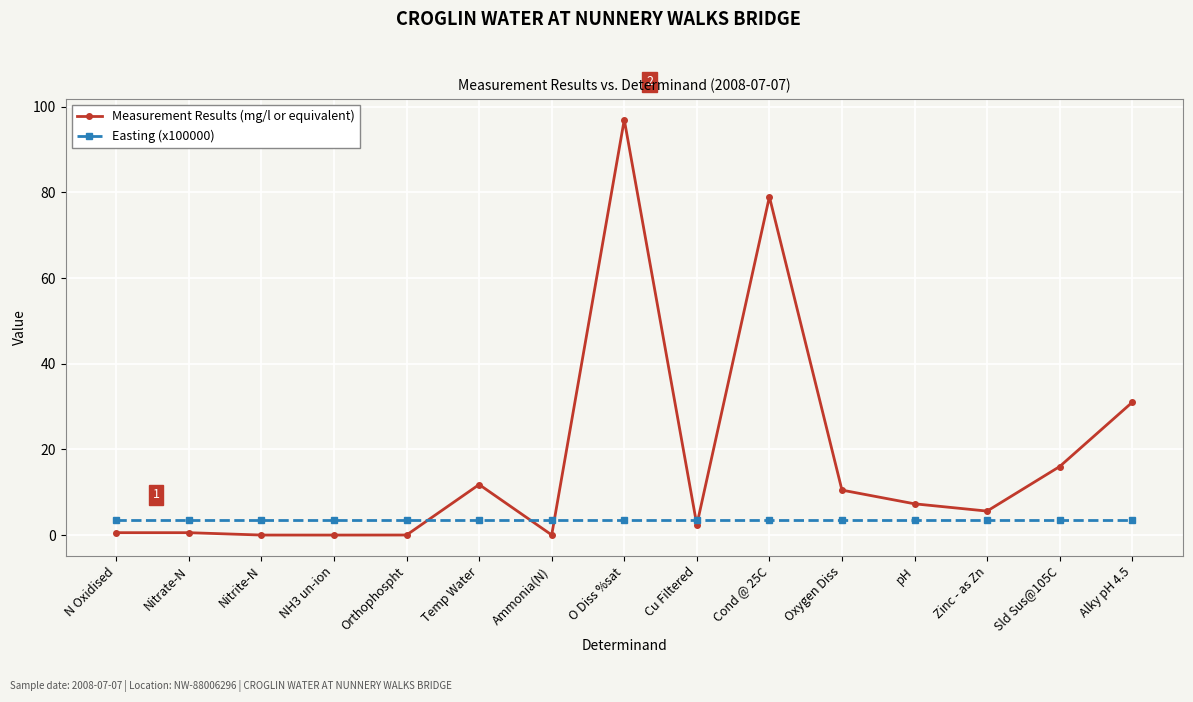

What is the maximum value for Easting (x100000)?

3.5